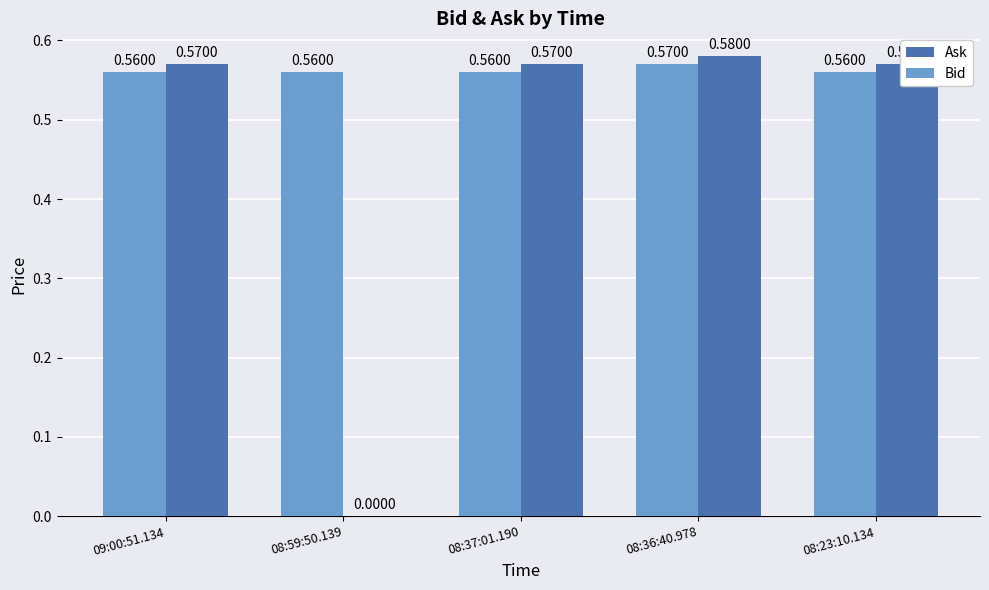

What is the total value across all series at 08:23:10.134?

1.1